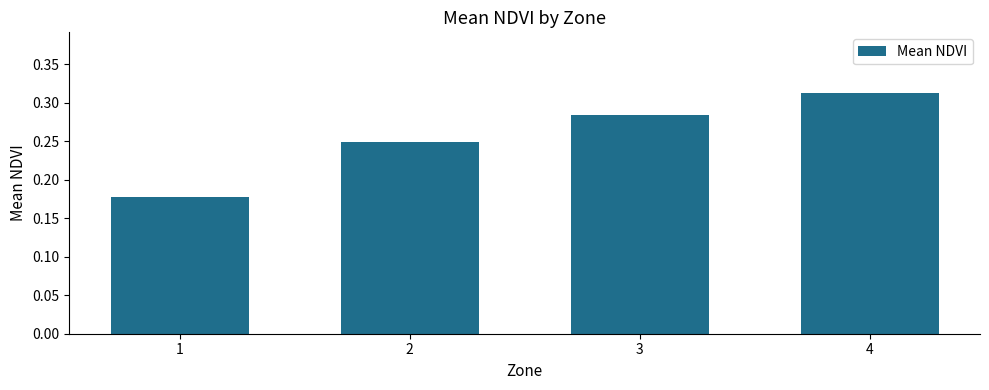

List the labels in order of value, largest first.

4, 3, 2, 1